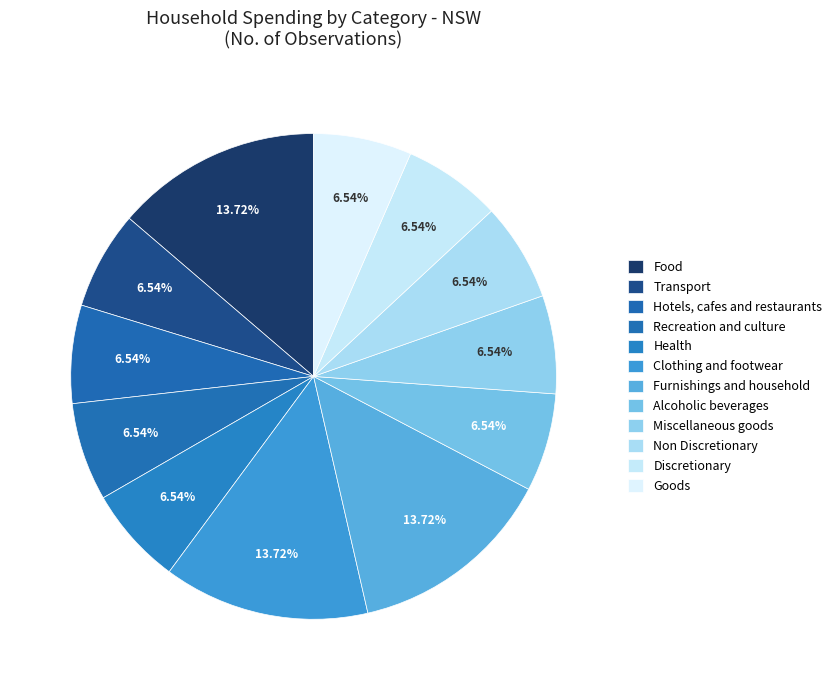

How many slices are in this pie chart?

12